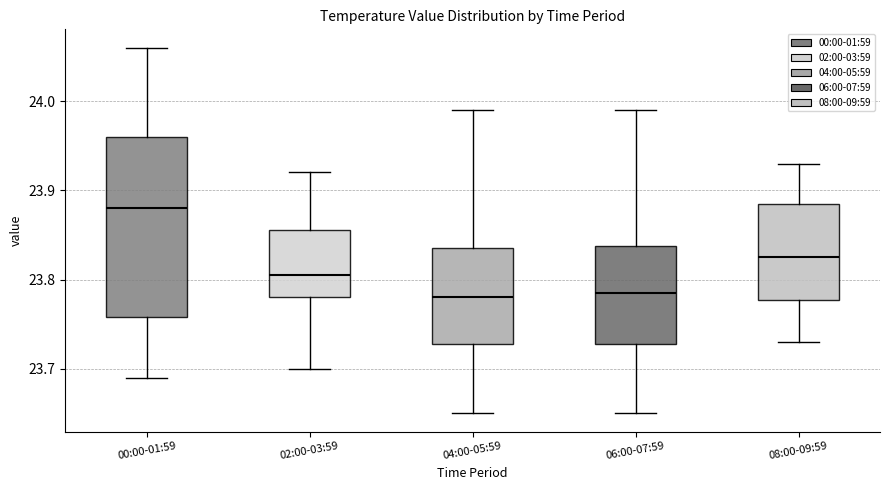

Reading left to right, transcribe this box plot: for each box, give where its median line is, the range the box spans, and where its two whiskers end, as read against the y-axis. The values are not printed on the chart, so give them approximately, as read against the axis.

00:00-01:59: median 23.88, box 23.76 to 23.96, whiskers 23.69 to 24.06
02:00-03:59: median 23.81, box 23.78 to 23.86, whiskers 23.70 to 23.92
04:00-05:59: median 23.78, box 23.73 to 23.84, whiskers 23.65 to 23.99
06:00-07:59: median 23.79, box 23.73 to 23.84, whiskers 23.65 to 23.99
08:00-09:59: median 23.83, box 23.78 to 23.89, whiskers 23.73 to 23.93